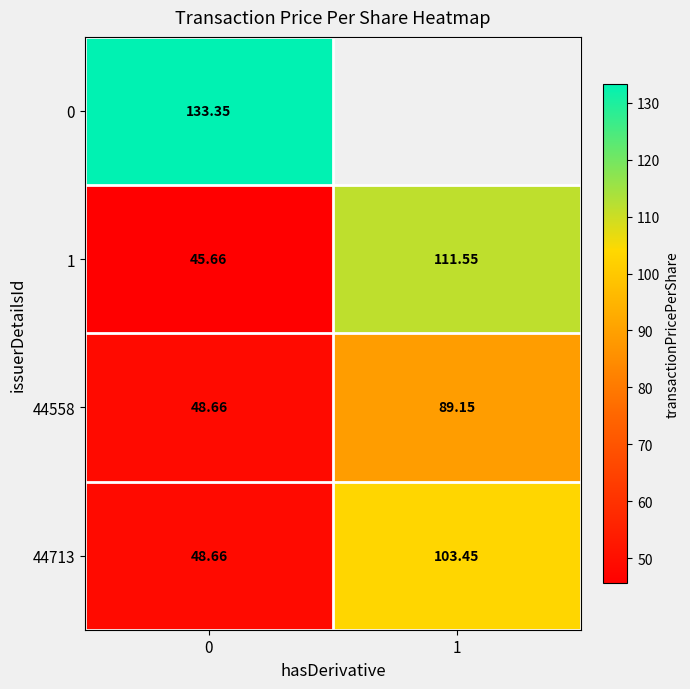

Is the value of 1 at 1 greater than the value of 44558 at 0?

Yes